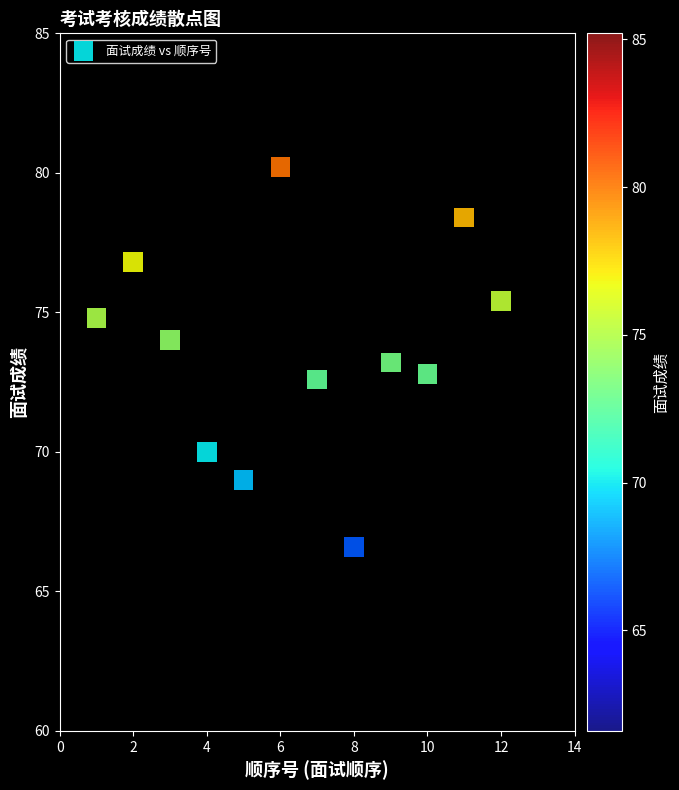

What is the range of X values (max minus min)?

11.0